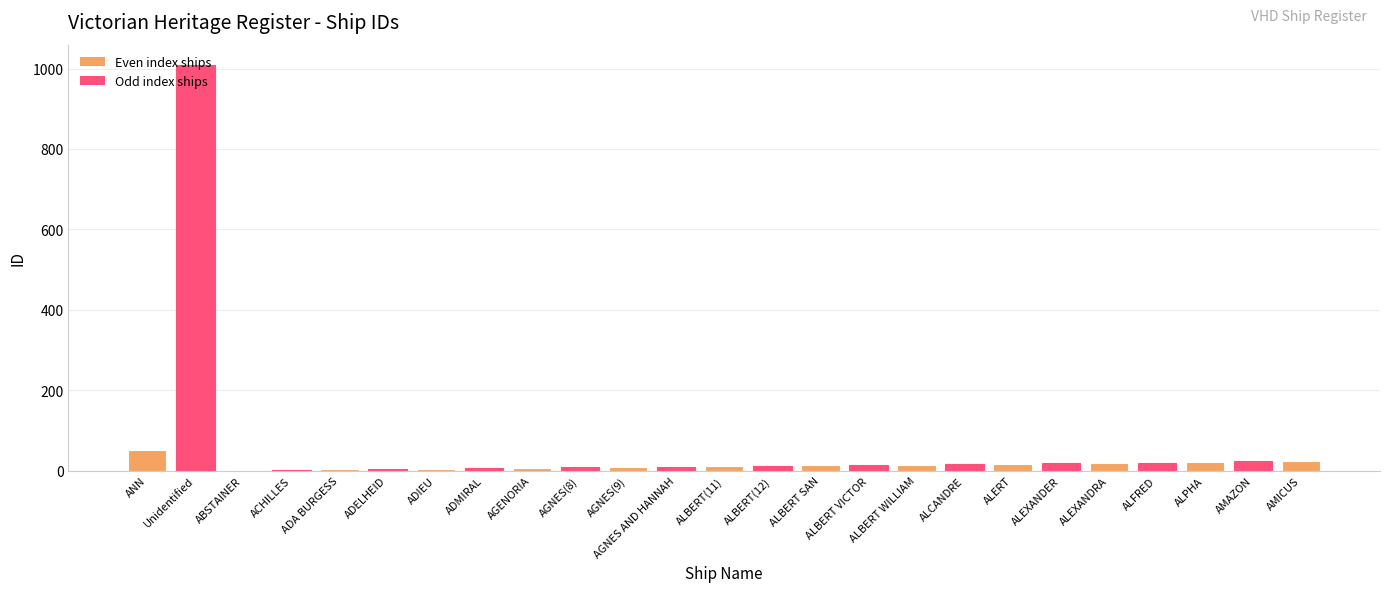

What is the maximum value shown in the chart?

1009